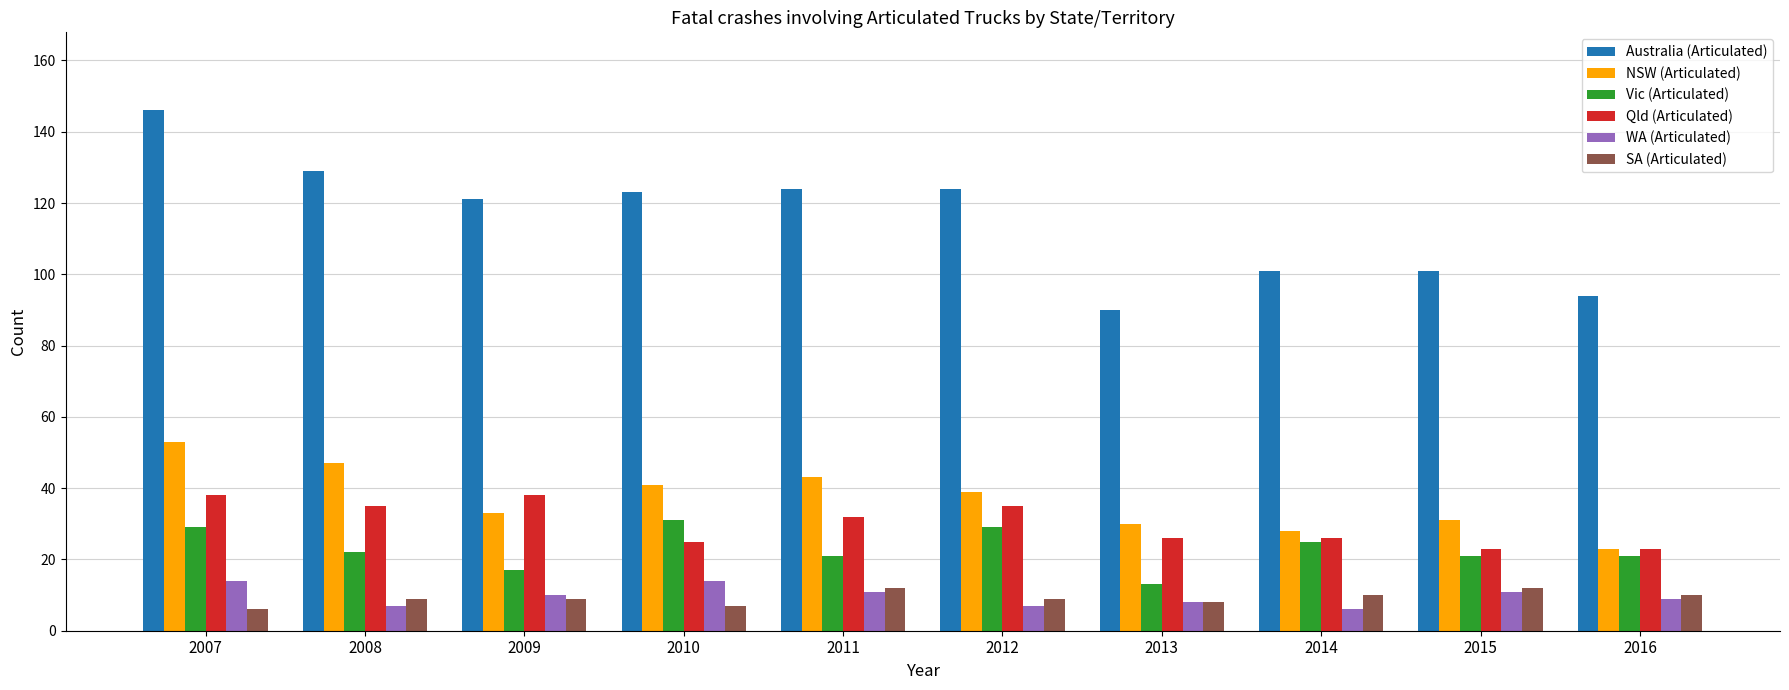

Which series has the largest range (max minus min)?

Australia (Articulated)